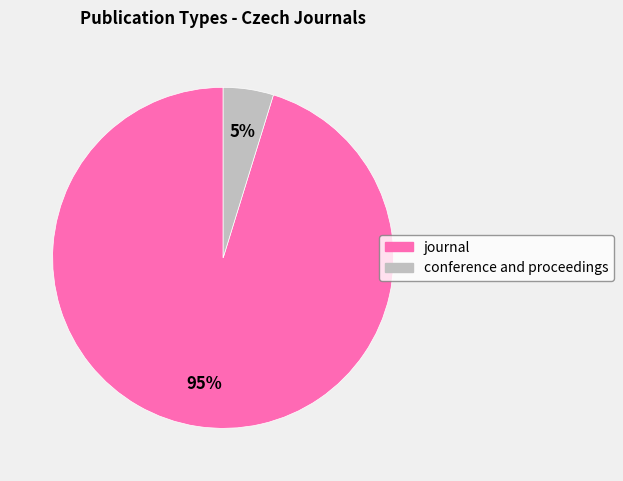

Is it true that conference and proceedings is 5% of the pie?

True